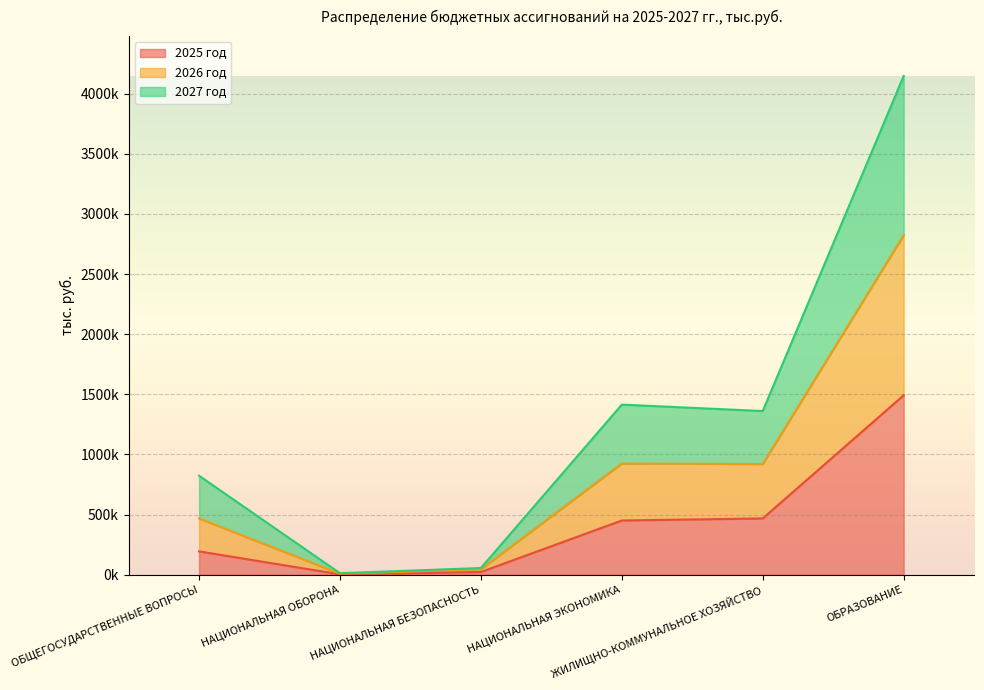

Where is the first local maximum for 2026 год?

НАЦИОНАЛЬНАЯ ЭКОНОМИКА